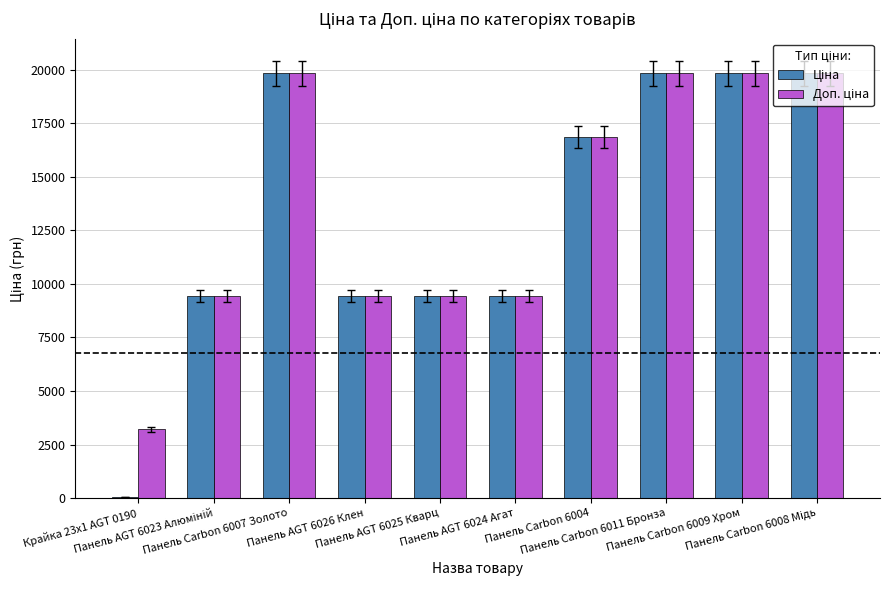

Between Панель Carbon 6009 Хром and Панель Carbon 6007 Золото, which is larger?

Панель Carbon 6009 Хром